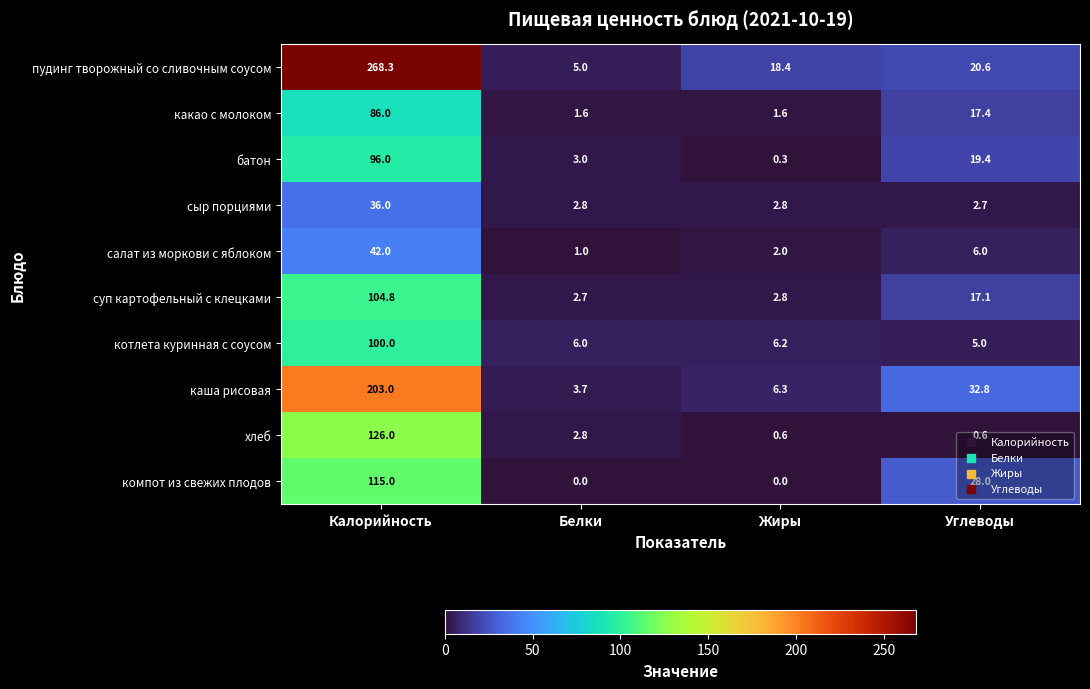

Which series has the largest total across all categories?

пудинг творожный со сливочным соусом